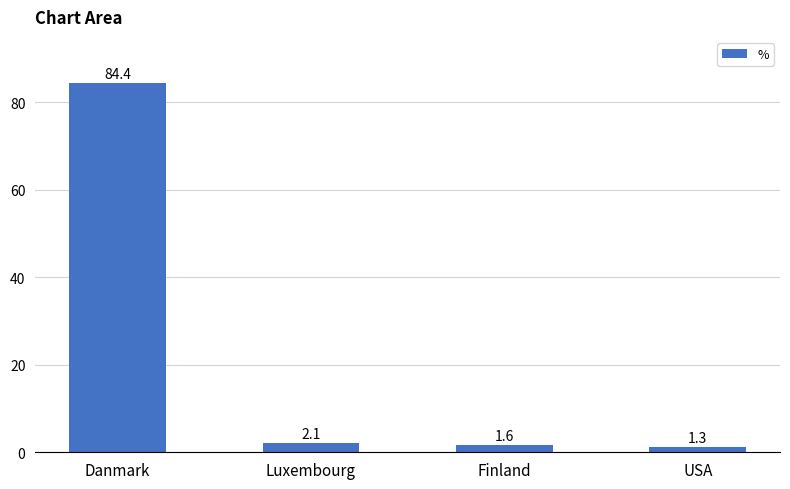

How many bars are there in total?

4